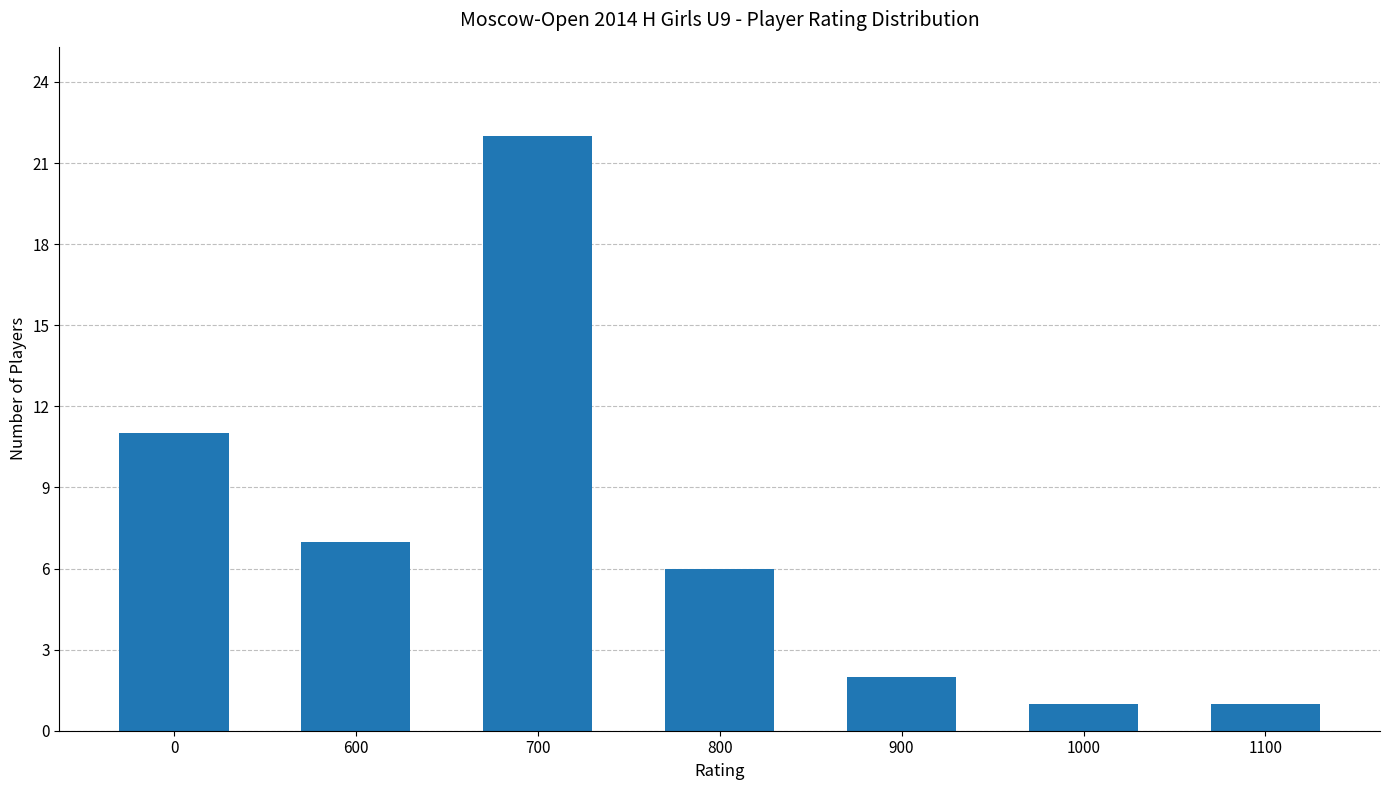

What is the average value?

7